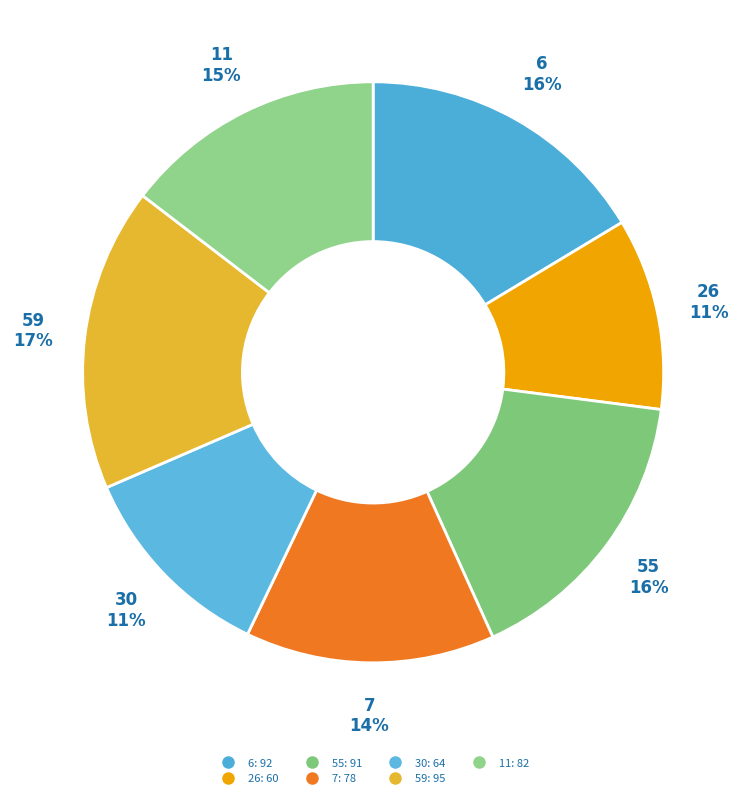

How many slices are in this pie chart?

7